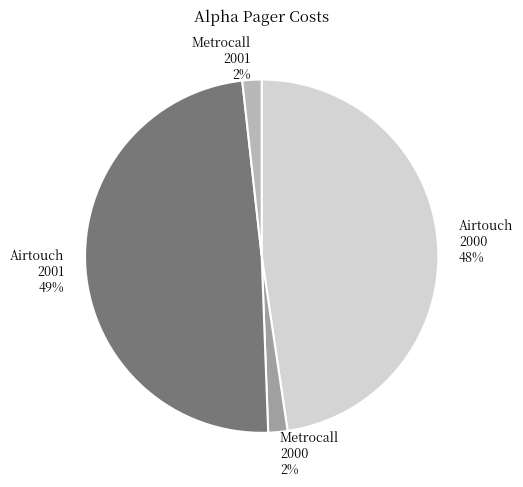

To the nearest percent, what percentage of the pie is Airtouch 2000?

48%